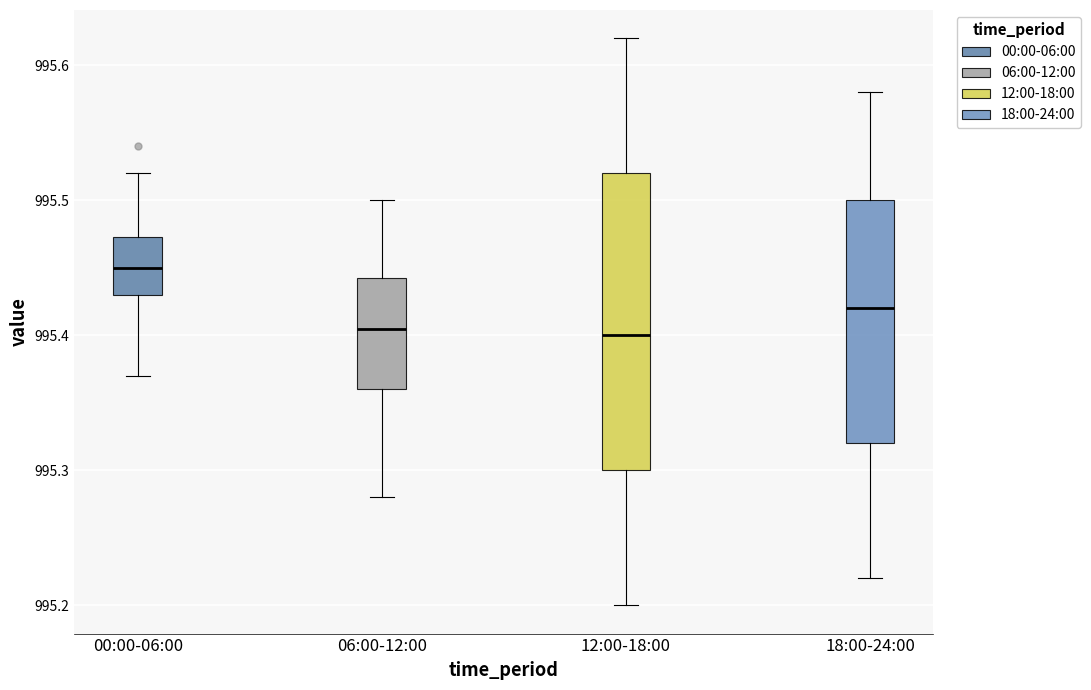

Reading left to right, read every box against the y-axis: the position of its median line, the range the box covers, and the ends of its whiskers. The values are not printed on the chart, so give them approximately, as read against the axis.

00:00-06:00: median 995.45, box 995.43 to 995.47, whiskers 995.37 to 995.52
06:00-12:00: median 995.41, box 995.36 to 995.44, whiskers 995.28 to 995.50
12:00-18:00: median 995.40, box 995.30 to 995.52, whiskers 995.20 to 995.62
18:00-24:00: median 995.42, box 995.32 to 995.50, whiskers 995.22 to 995.58